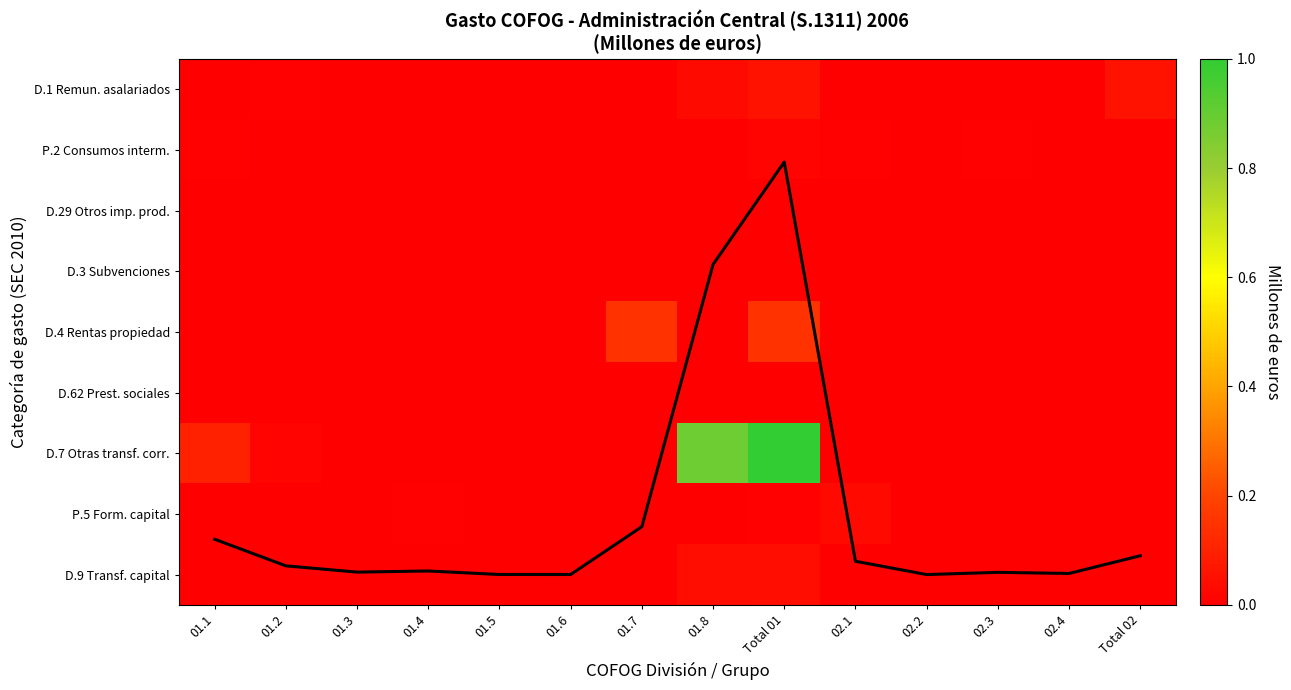

Rank the series at 01.8 from highest to lowest value.

Column total (scaled), D.7 Otras transf. corr., D.9 Transf. capital, D.1 Remun. asalariados, P.2 Consumos interm., D.29 Otros imp. prod., D.3 Subvenciones, D.4 Rentas propiedad, D.62 Prest. sociales, P.5 Form. capital